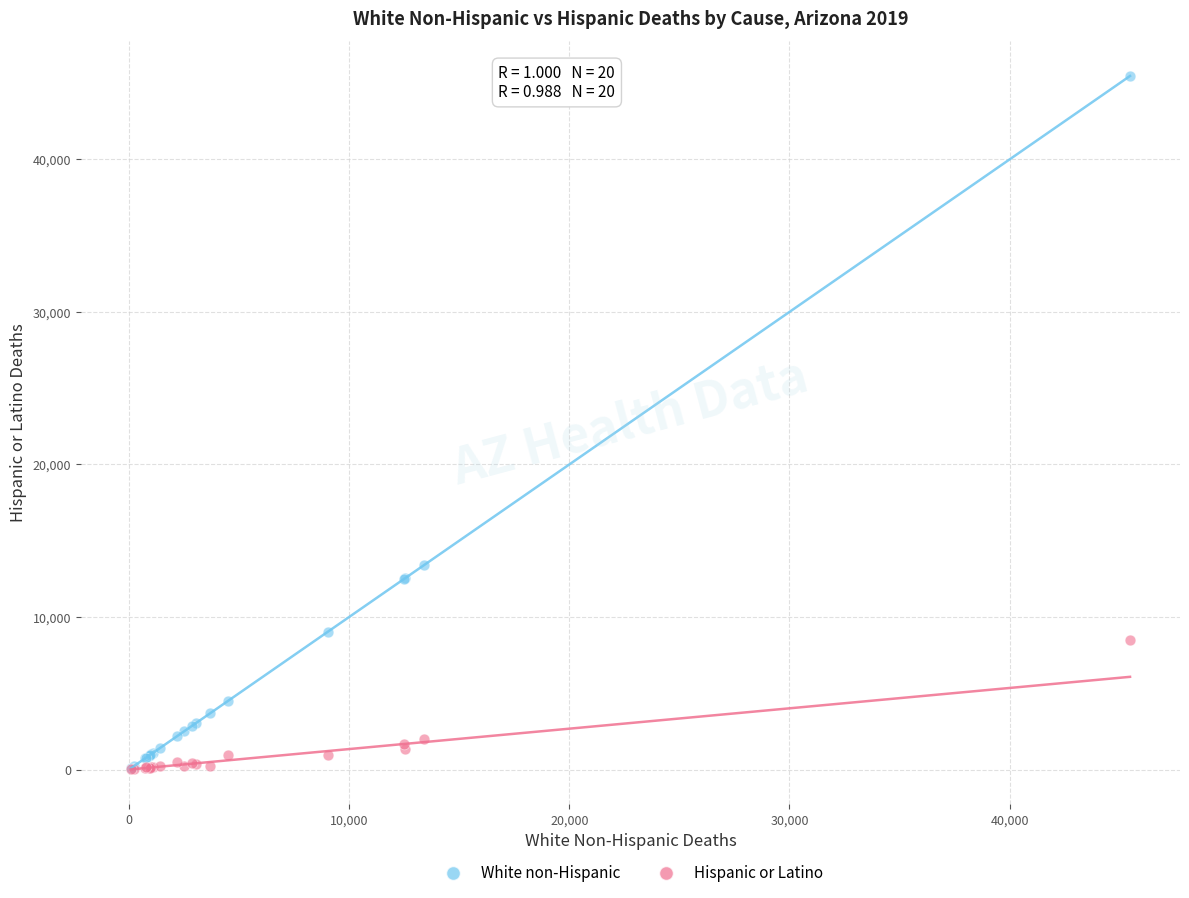

What are all the series names shown in the legend?

White non-Hispanic, Hispanic or Latino